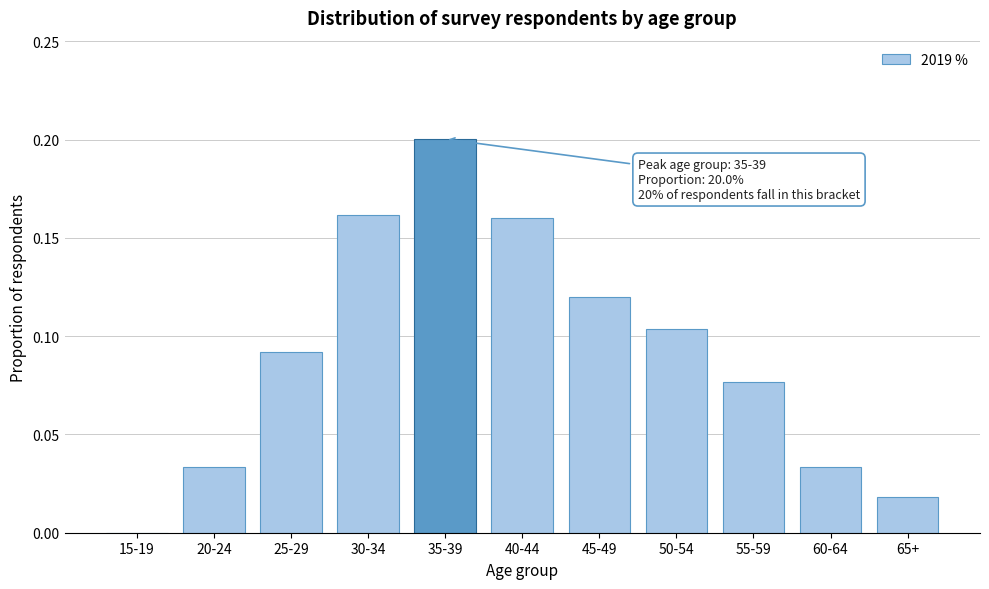

The value at 45-49 is 0.2. True or false?

False